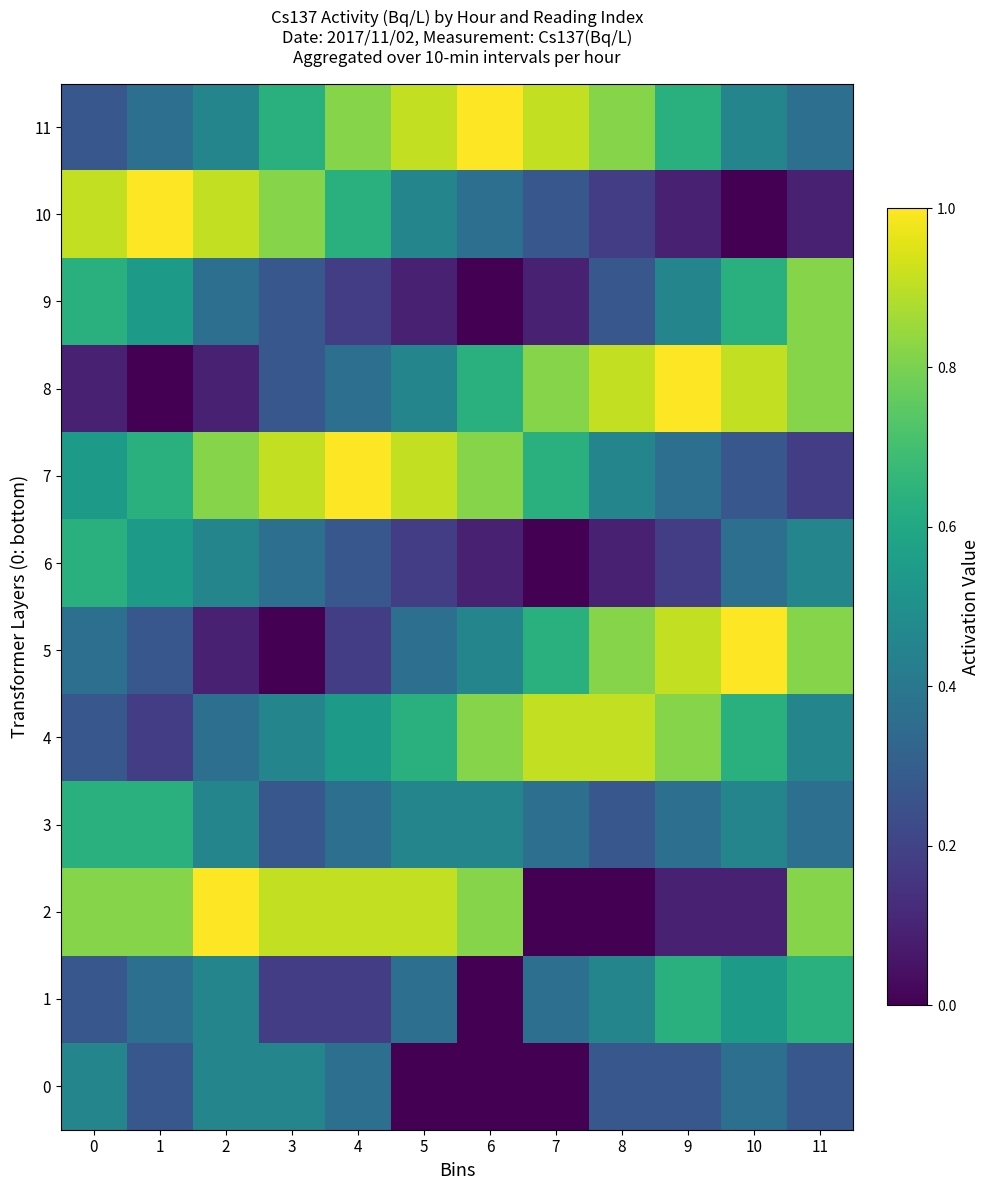

Reading left to right, extract all data points from this chart.

0: 0=0.5	1=0.3	2=0.5	3=0.5	4=0.4	5=0.0	6=0.0	7=0.0	8=0.3	9=0.3	10=0.4	11=0.3
1: 0=0.3	1=0.4	2=0.5	3=0.2	4=0.2	5=0.4	6=0.0	7=0.4	8=0.5	9=0.6	10=0.5	11=0.6
2: 0=0.8	1=0.8	2=1.0	3=0.9	4=0.9	5=0.9	6=0.8	7=0.0	8=0.0	9=0.1	10=0.1	11=0.8
3: 0=0.6	1=0.6	2=0.5	3=0.3	4=0.4	5=0.5	6=0.5	7=0.4	8=0.3	9=0.4	10=0.5	11=0.4
4: 0=0.3	1=0.2	2=0.4	3=0.5	4=0.5	5=0.6	6=0.8	7=0.9	8=0.9	9=0.8	10=0.6	11=0.5
5: 0=0.4	1=0.3	2=0.1	3=0.0	4=0.2	5=0.4	6=0.5	7=0.6	8=0.8	9=0.9	10=1.0	11=0.8
6: 0=0.6	1=0.5	2=0.5	3=0.4	4=0.3	5=0.2	6=0.1	7=0.0	8=0.1	9=0.2	10=0.4	11=0.5
7: 0=0.5	1=0.6	2=0.8	3=0.9	4=1.0	5=0.9	6=0.8	7=0.6	8=0.5	9=0.4	10=0.3	11=0.2
8: 0=0.1	1=0.0	2=0.1	3=0.3	4=0.4	5=0.5	6=0.6	7=0.8	8=0.9	9=1.0	10=0.9	11=0.8
9: 0=0.6	1=0.5	2=0.4	3=0.3	4=0.2	5=0.1	6=0.0	7=0.1	8=0.3	9=0.5	10=0.6	11=0.8
10: 0=0.9	1=1.0	2=0.9	3=0.8	4=0.6	5=0.5	6=0.4	7=0.3	8=0.2	9=0.1	10=0.0	11=0.1
11: 0=0.3	1=0.4	2=0.5	3=0.6	4=0.8	5=0.9	6=1.0	7=0.9	8=0.8	9=0.6	10=0.5	11=0.4